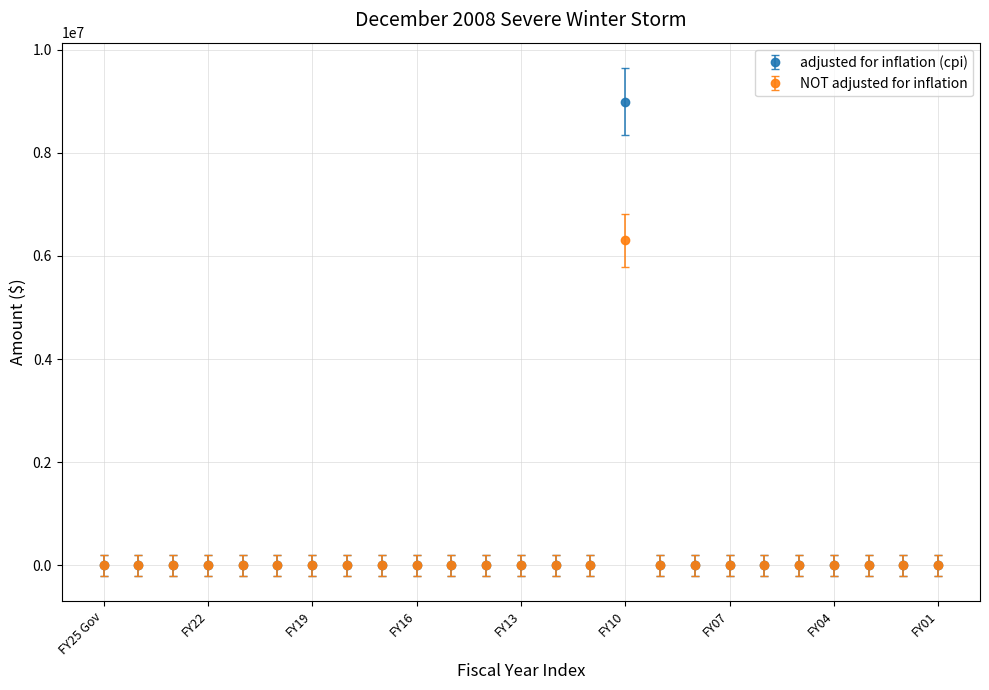

Which series has the largest range (max minus min)?

adjusted for inflation (cpi)